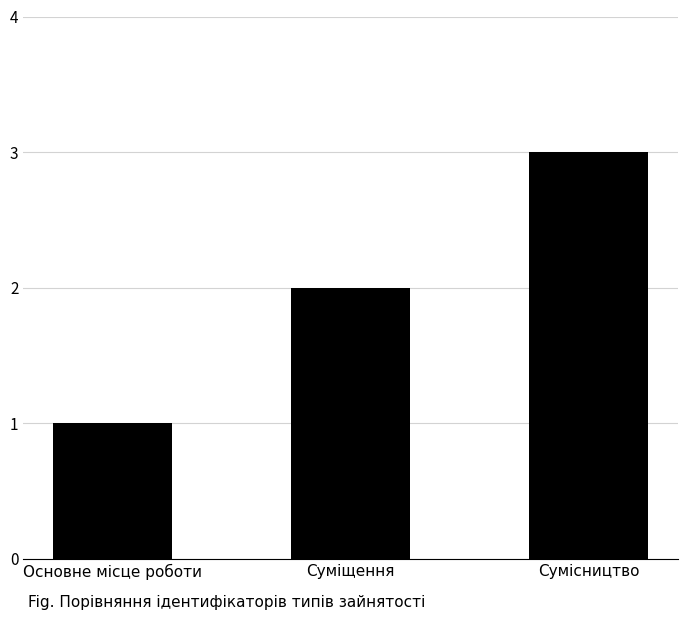

What is the change in value from Основне місце роботи to Сумісництво?

+2